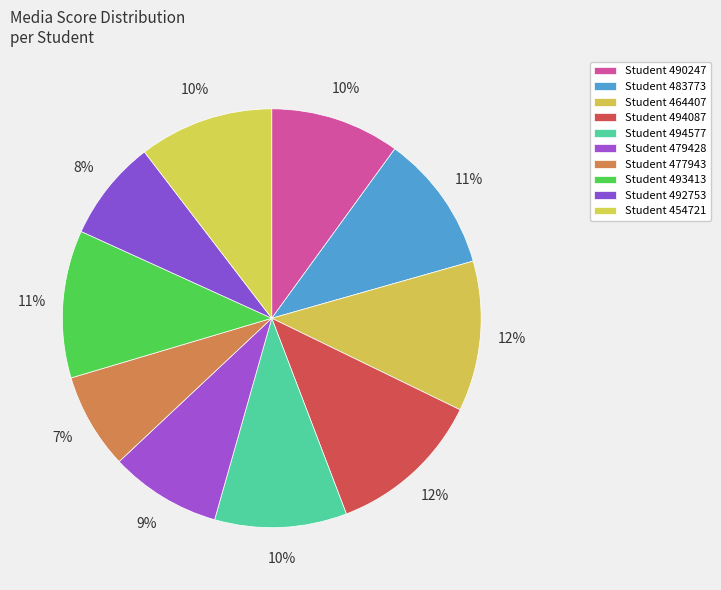

How many slices are in this pie chart?

10